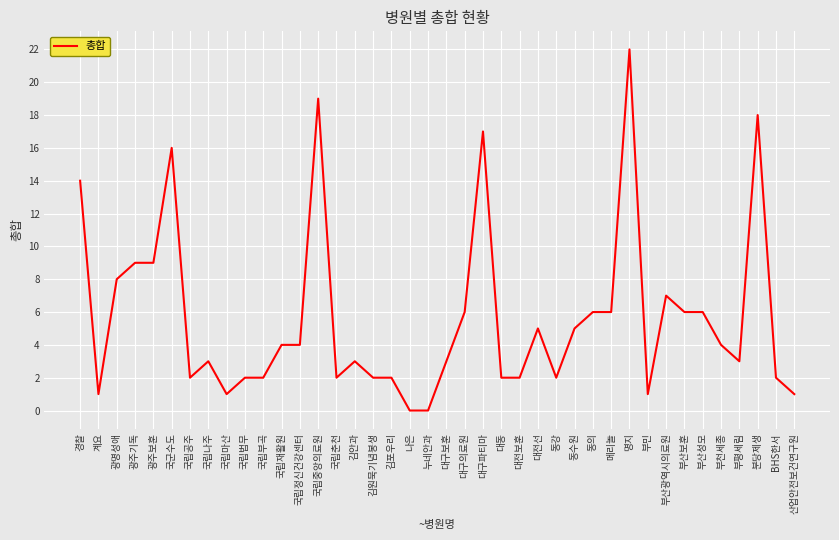

Count the number of data series in this chart.

1